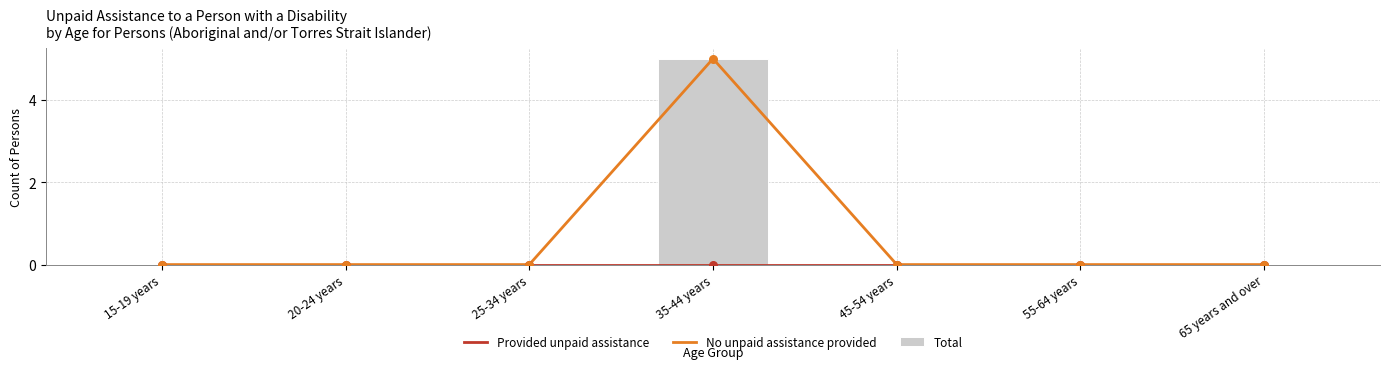

What are all the series names shown in the legend?

Provided unpaid assistance, No unpaid assistance provided, Total